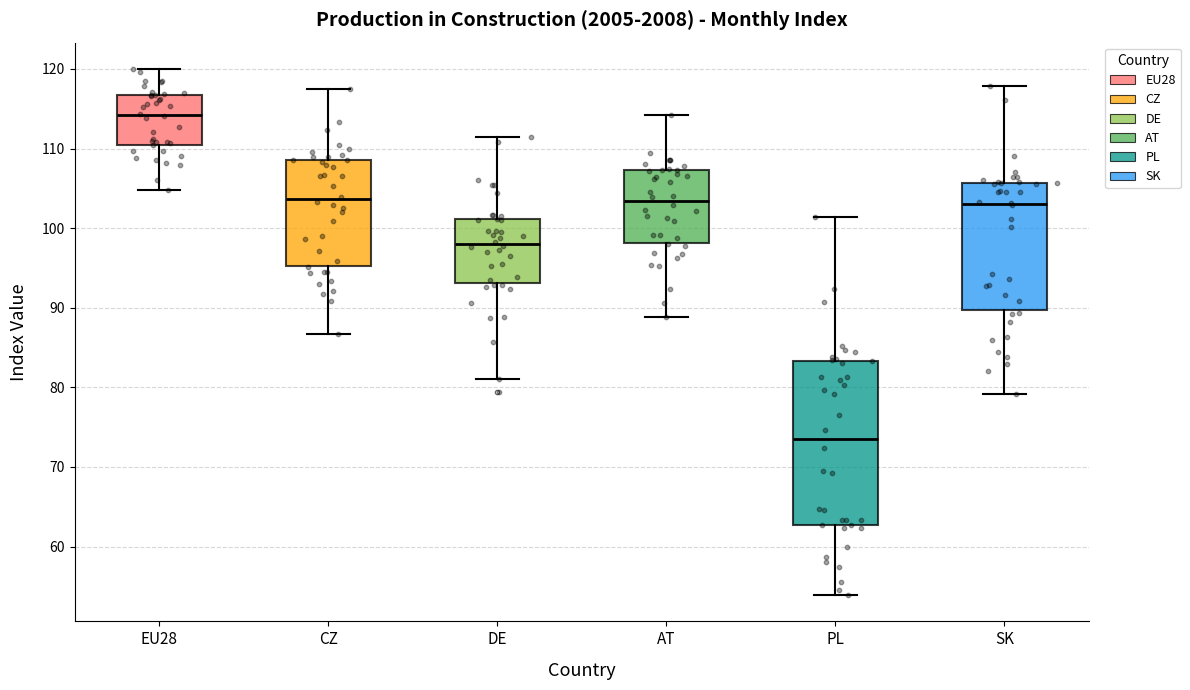

Which box's median line is the highest?

EU28